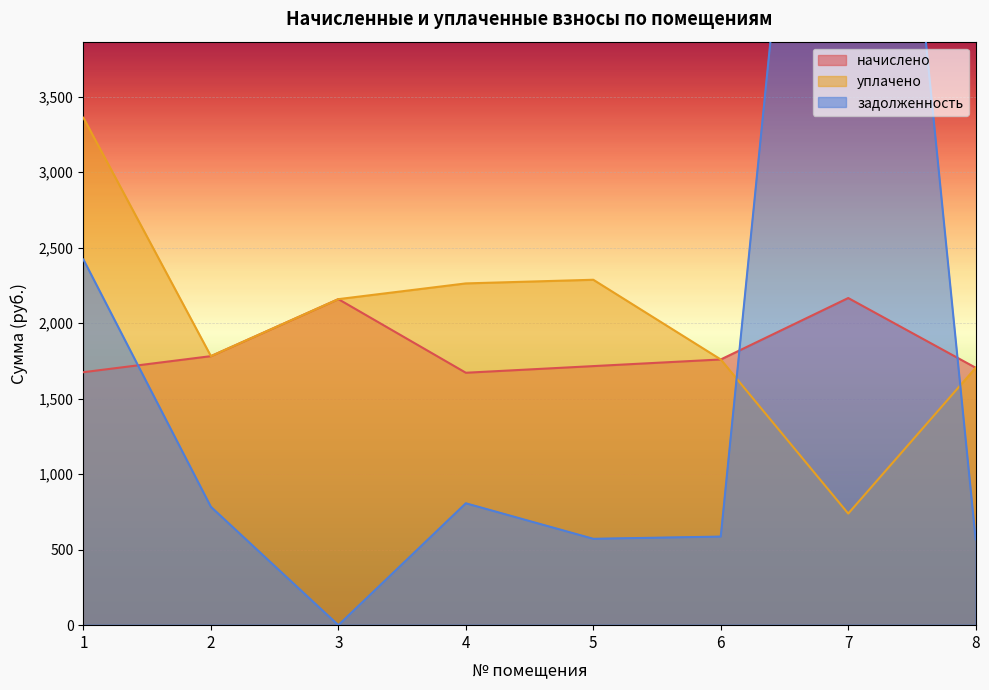

Reading left to right, list all the values displayed in this chart.

начислено: 1675.3	1781.7	2159.3	1671.7	1715.7	1759.7	2166.6	1704.7
уплачено: 3360.3	1781.7	2159.3	2263.4	2287.6	1759.7	739.1	1704.7
задолженность: 2421.7	783.8	0.0	807.0	571.9	586.6	9004.5	568.2